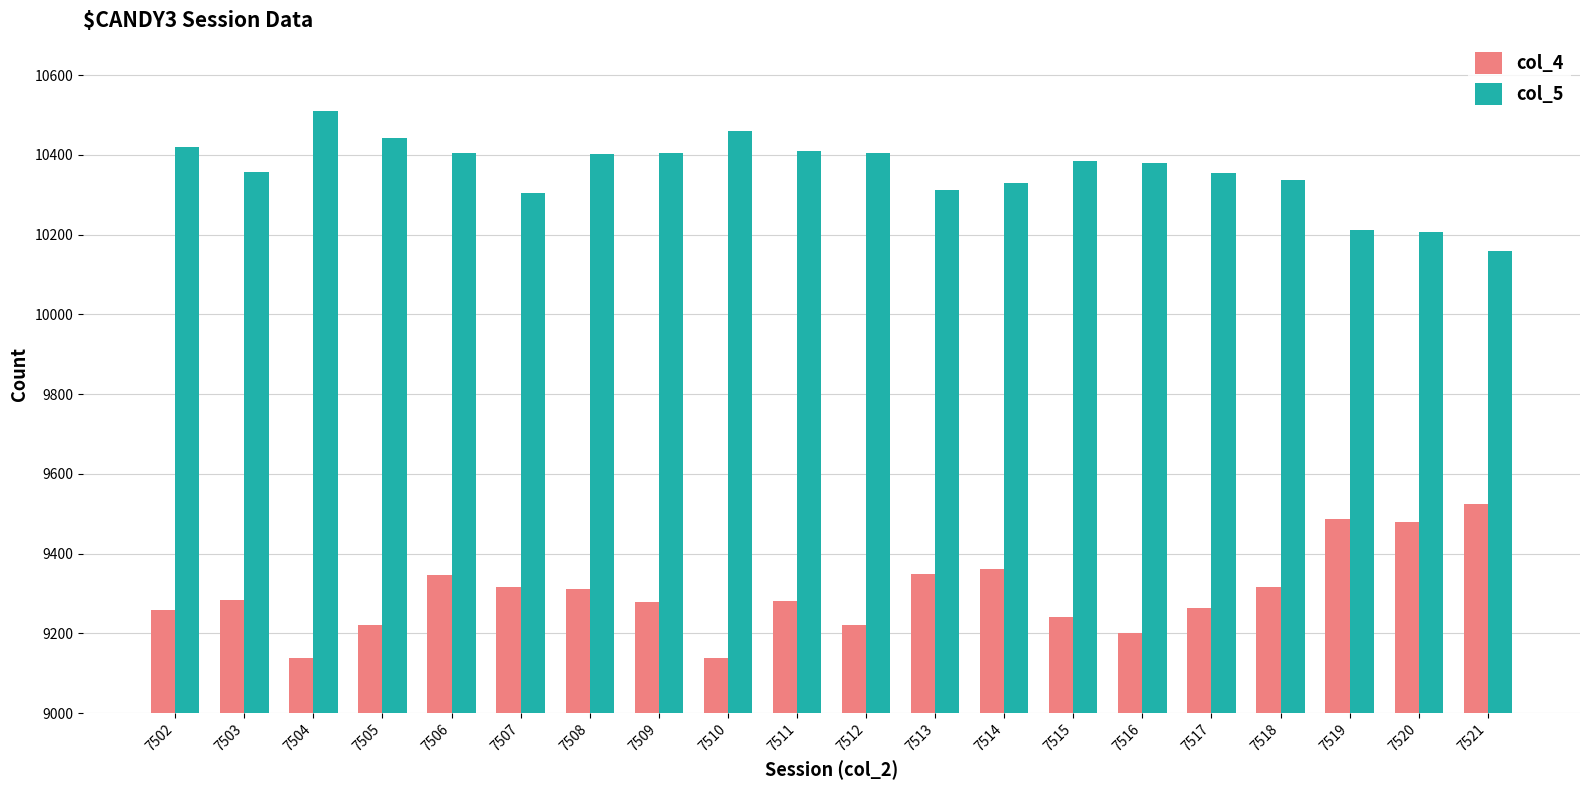

What is the minimum value for col_4?

9138